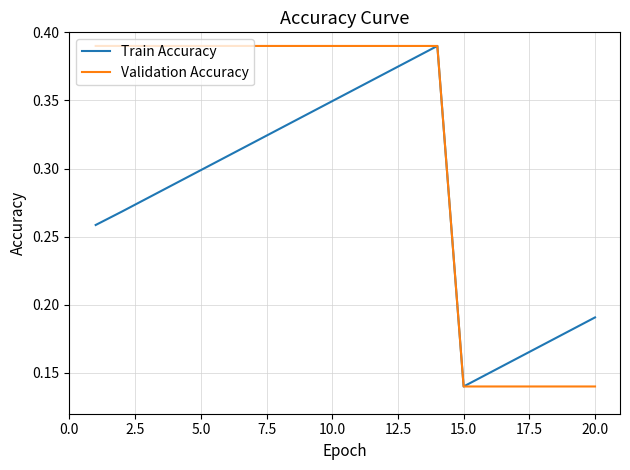

Which series has the largest total across all categories?

Validation Accuracy